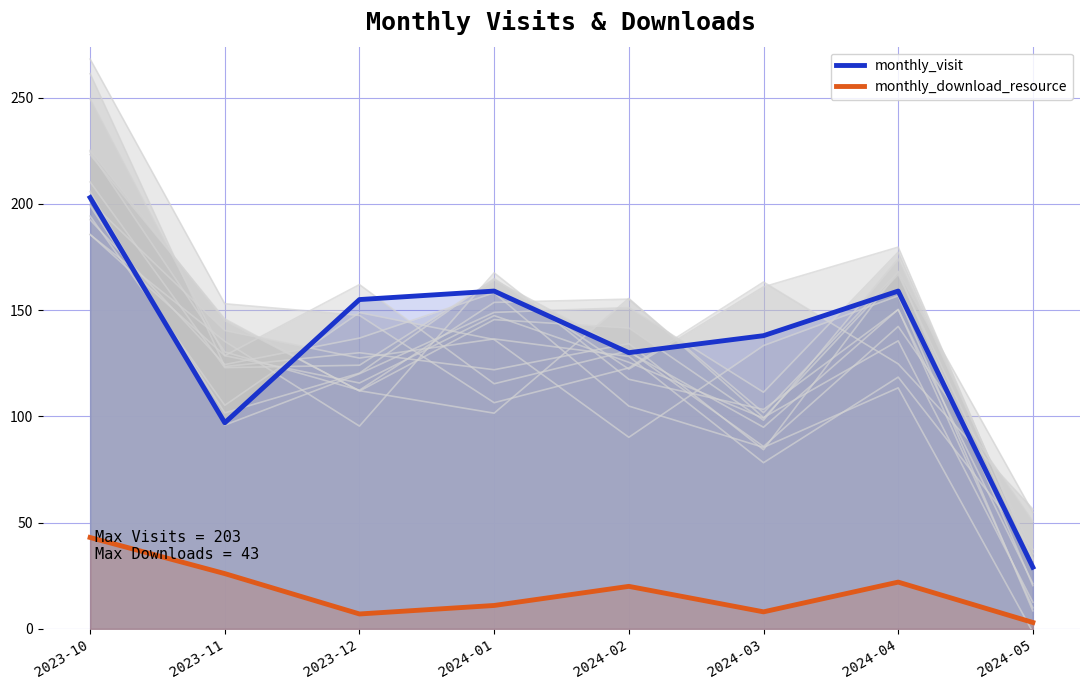

Is it true that monthly_download_resource equals 43 at 2023-10?

True